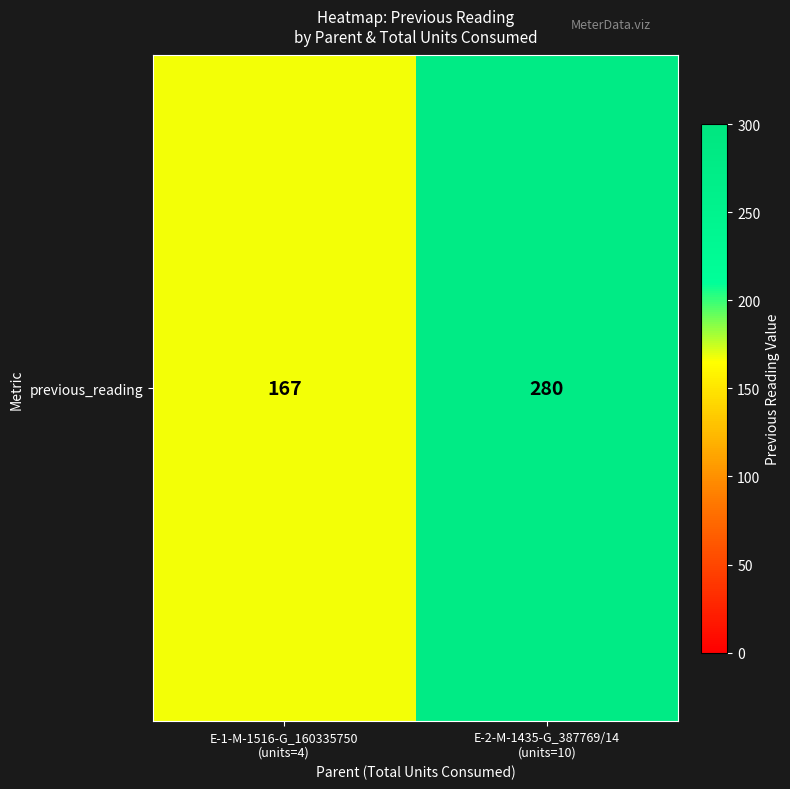

Reading left to right, extract all data points from this chart.

167	280